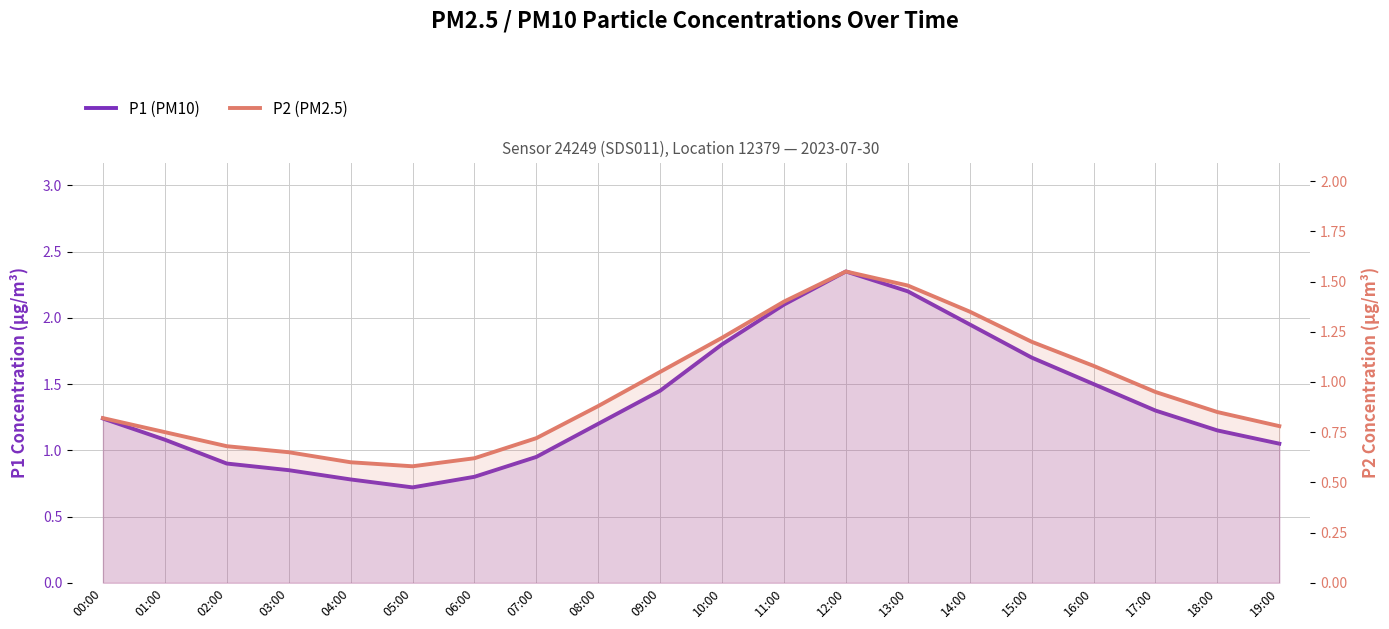

At how many categories does at least one series exceed 0?

20